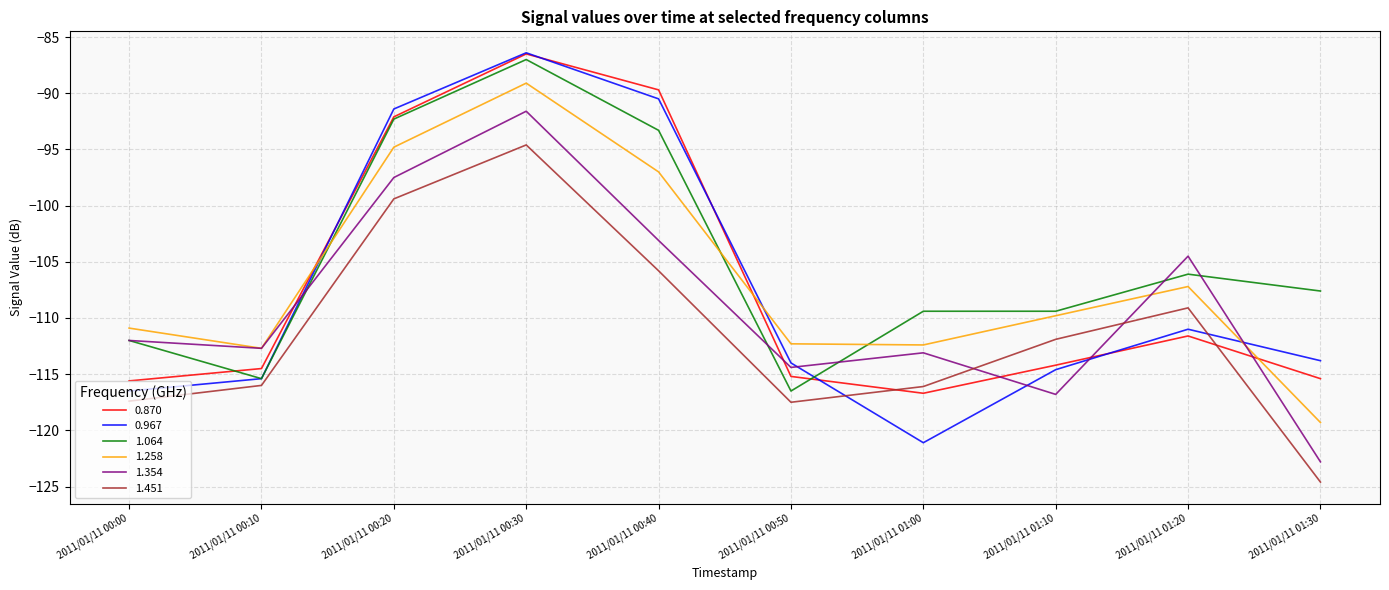

In 1.451, how many points are lower than both neighbors (excluding endpoints)?

1